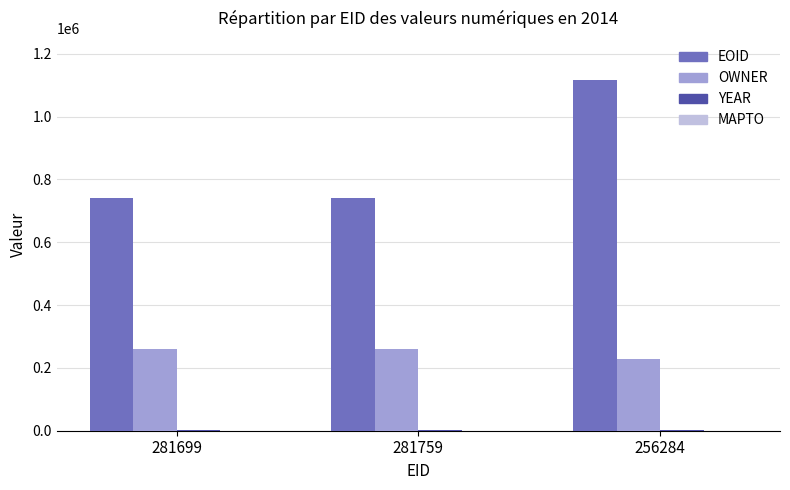

Between 281759 and 256284, which series saw the biggest shift?

EOID